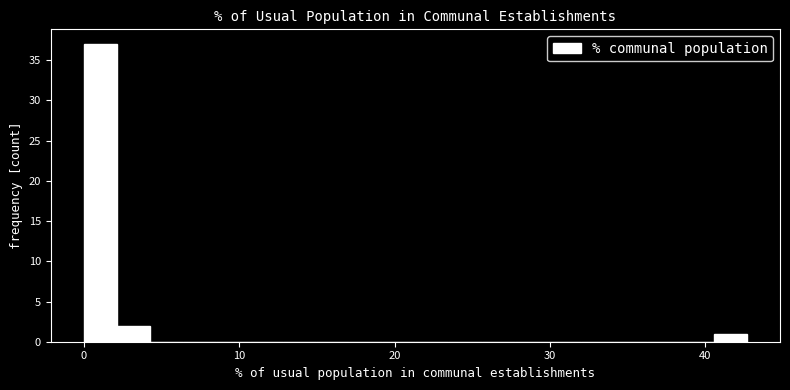

Around what value on the x-axis is the tallest bar? Give the approximate position of its centre, as read against the axis.

1